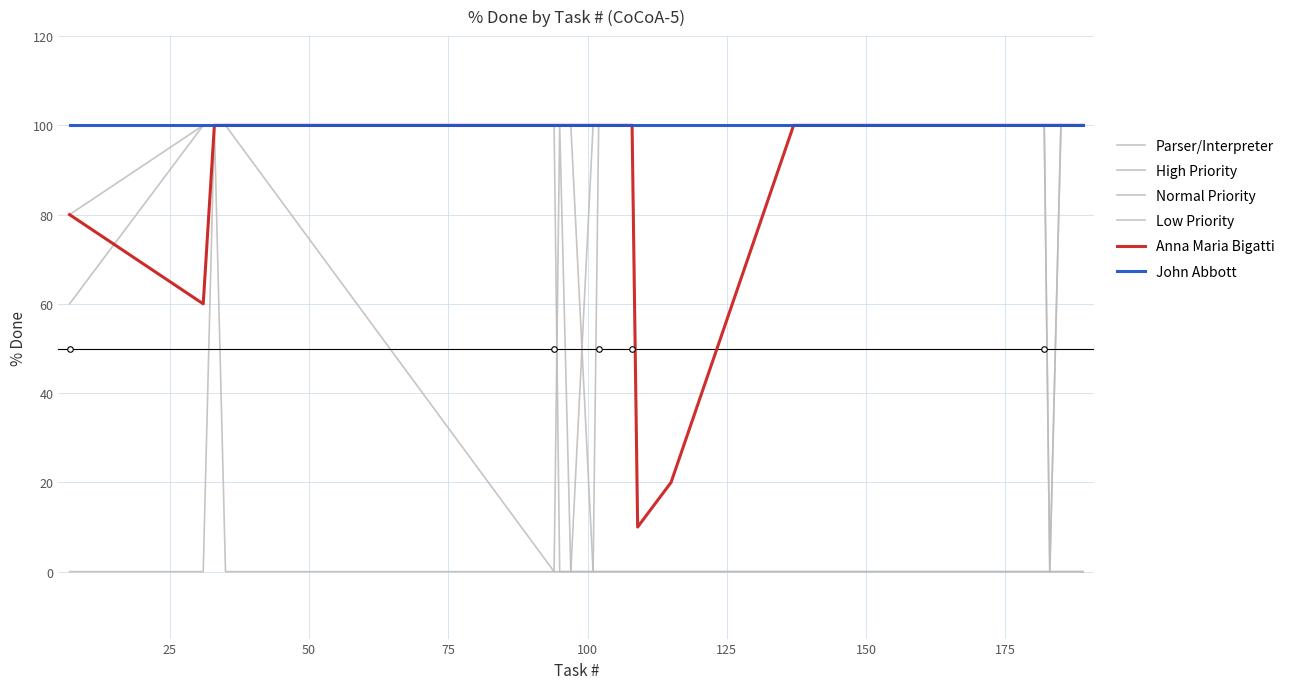

How many lines are shown in the chart?

6